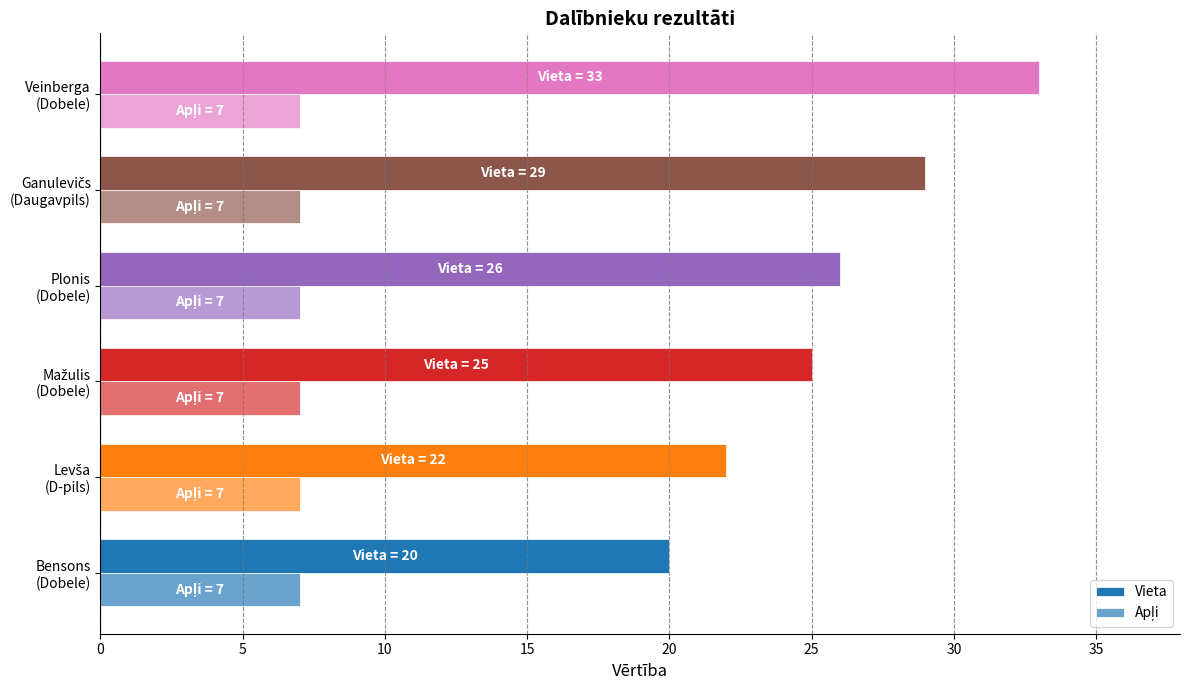

Count the number of data series in this chart.

2